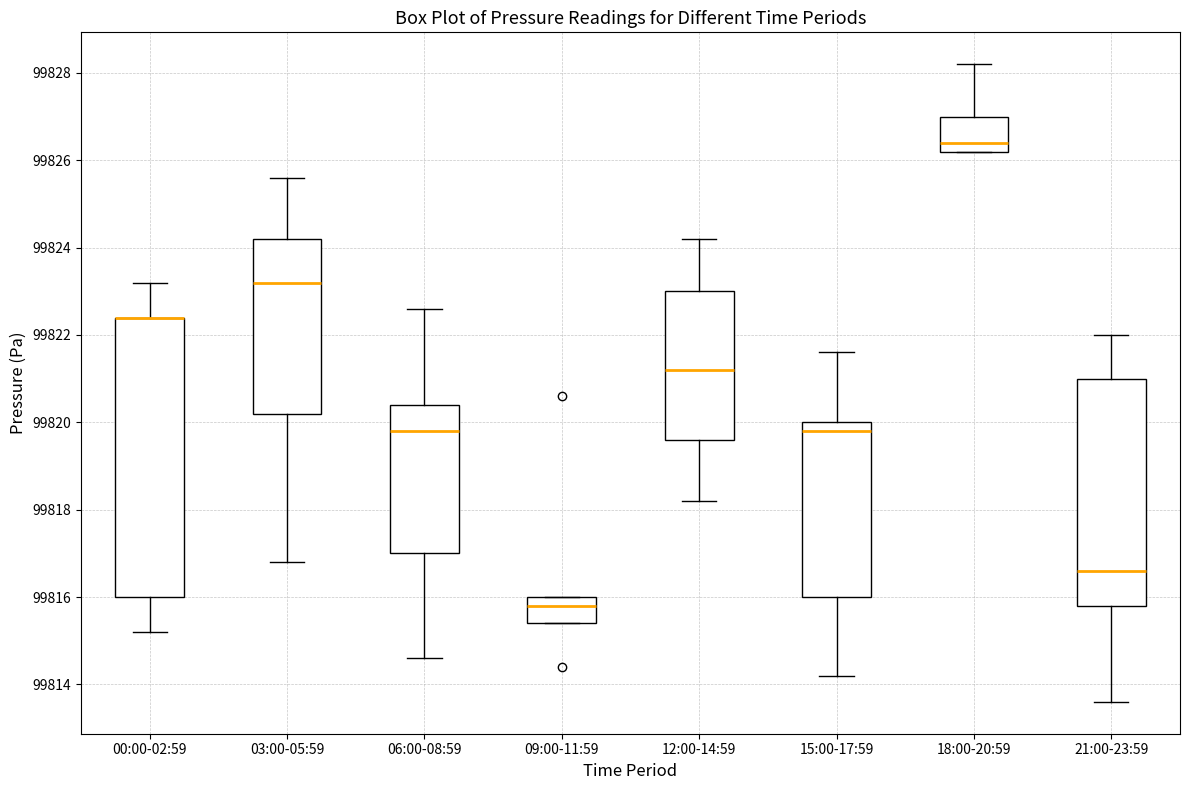

Reading left to right, read every box against the y-axis: the position of its median line, the range the box covers, and the ends of its whiskers. The values are not printed on the chart, so give them approximately, as read against the axis.

00:00-02:59: median 99822.4 (drawn on the box's upper edge), box 99816.0 to 99822.4, whiskers 99815.2 to 99823.2
03:00-05:59: median 99823.2, box 99820.2 to 99824.2, whiskers 99816.8 to 99825.6
06:00-08:59: median 99819.8, box 99817.0 to 99820.4, whiskers 99814.6 to 99822.6
09:00-11:59: median 99815.8, box 99815.4 to 99816.0, whiskers 99815.4 to 99816.0
12:00-14:59: median 99821.2, box 99819.6 to 99823.0, whiskers 99818.2 to 99824.2
15:00-17:59: median 99819.8, box 99816.0 to 99820.0, whiskers 99814.2 to 99821.6
18:00-20:59: median 99826.4, box 99826.2 to 99827.0, whiskers 99826.2 to 99828.2
21:00-23:59: median 99816.6, box 99815.8 to 99821.0, whiskers 99813.6 to 99822.0